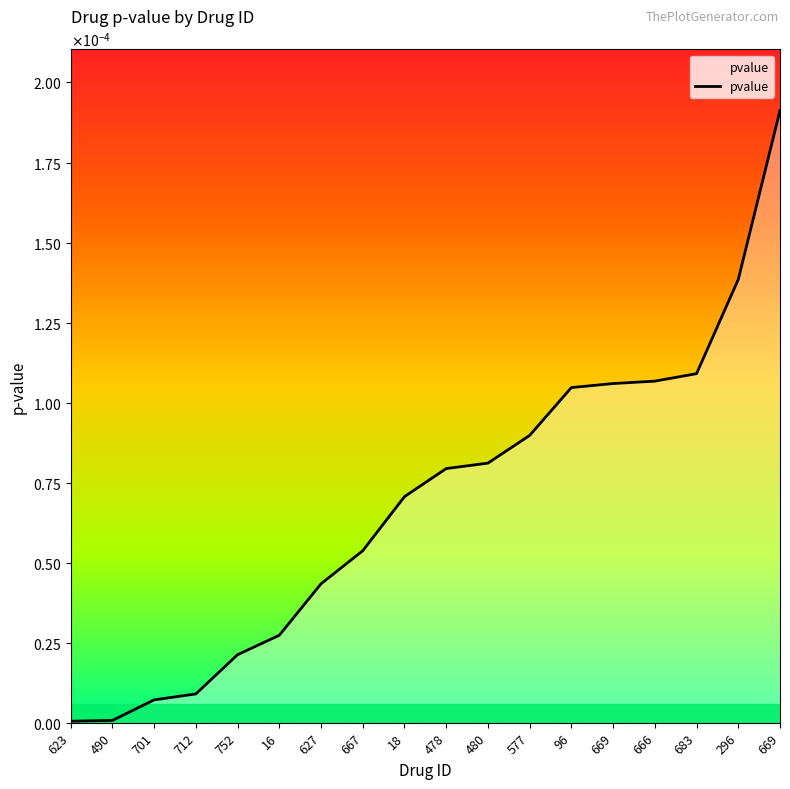

True or false: the data shows 0.0 at 701.

True